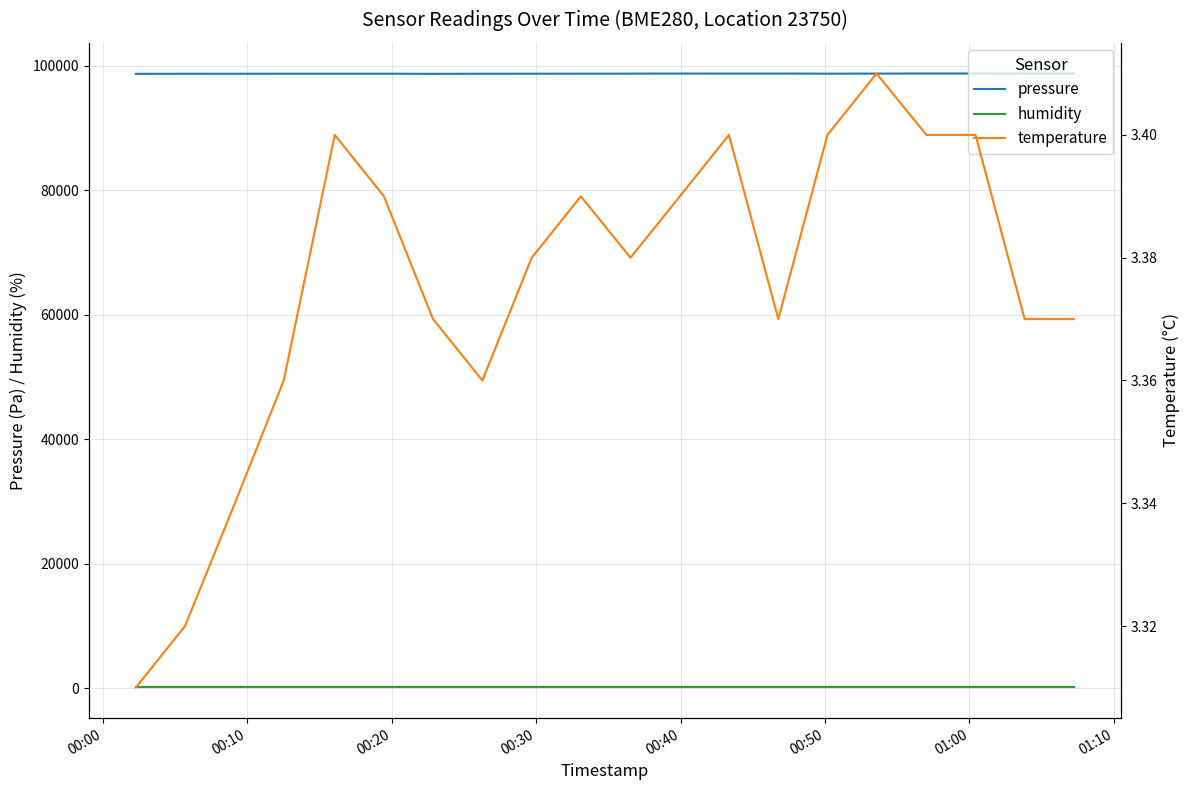

Count the number of categories in the chart.

20